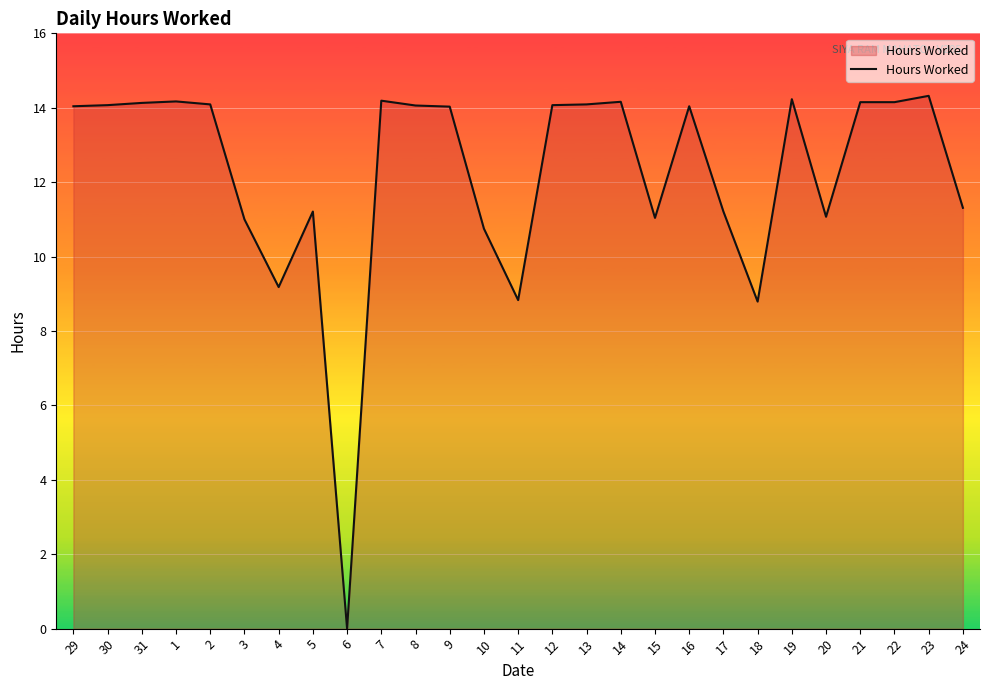

Does the chart have visible grid lines?

Yes